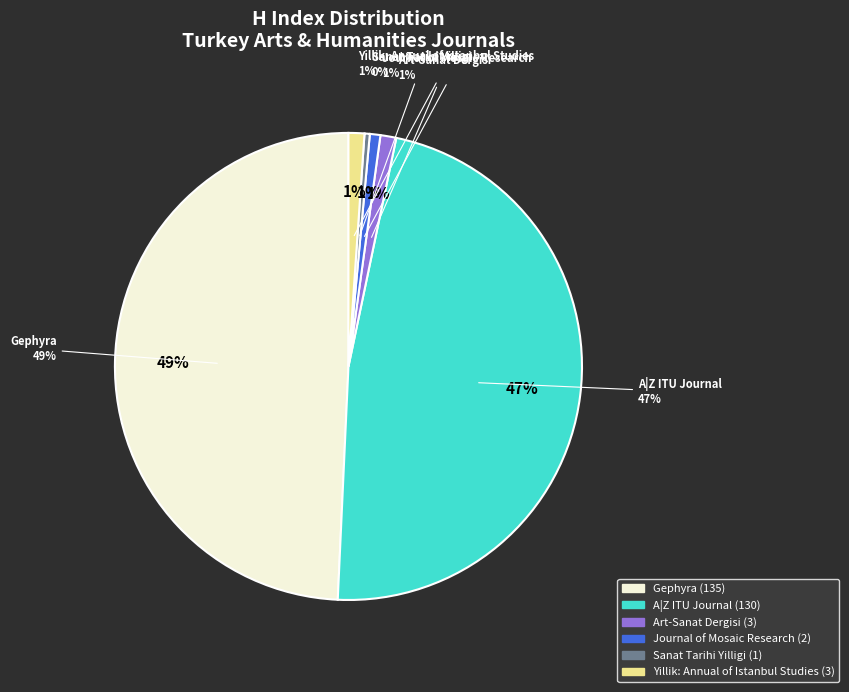

Is it true that Sanat Tarihi Yilligi is 0% of the pie?

True